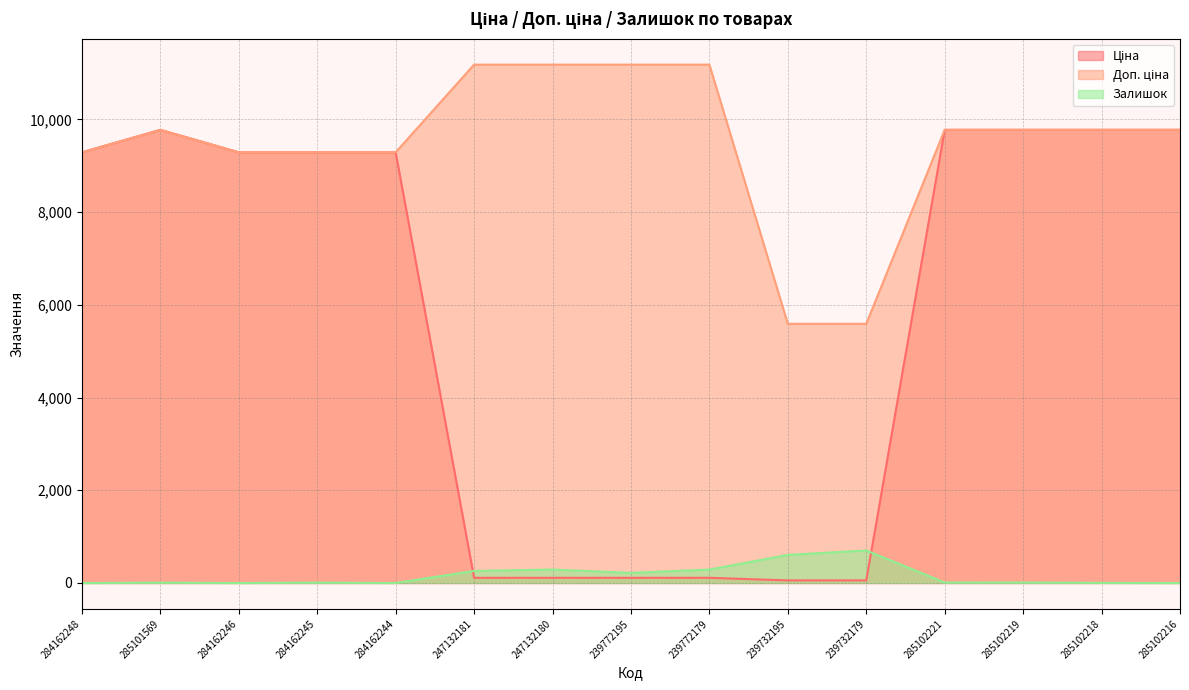

How many data points in Ціна are less than 9290?

6